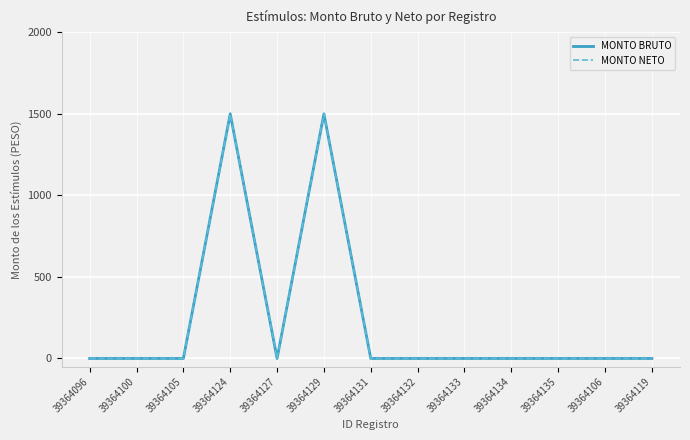

Does the chart display data point markers on the line(s)?

No